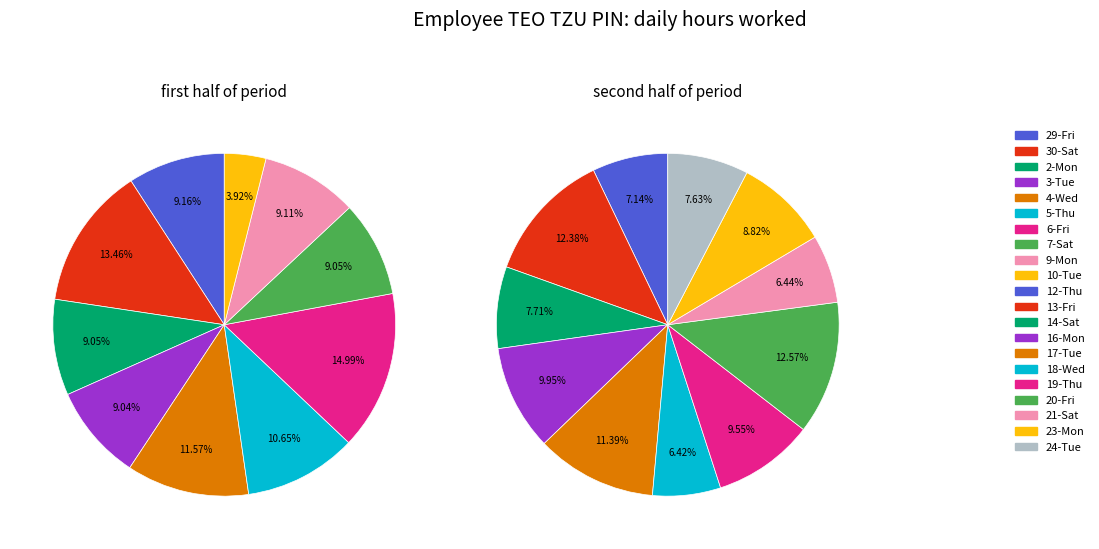

Do 5-Thu and 30-Sat together represent more than half of the pie?

No